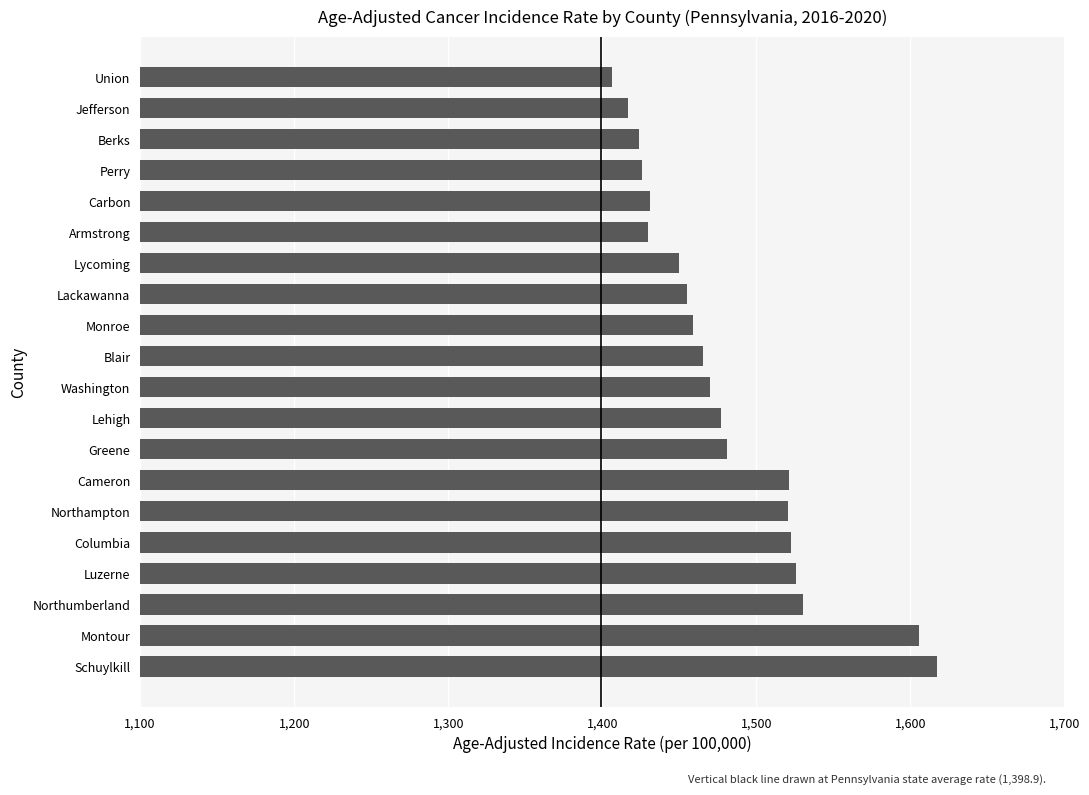

What is the average value?

1481.8